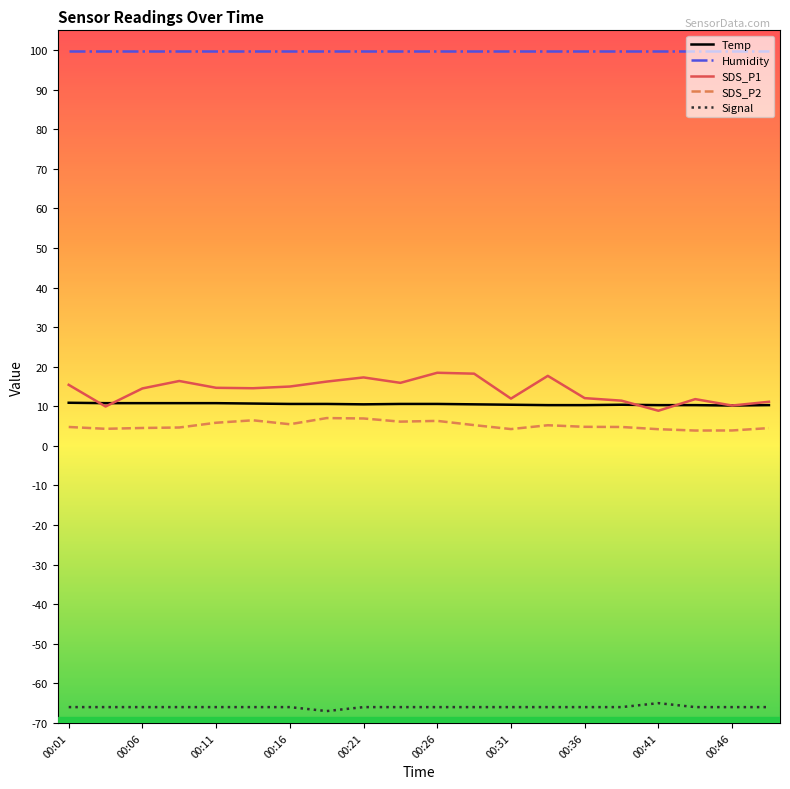

Which series has the largest total across all categories?

Humidity